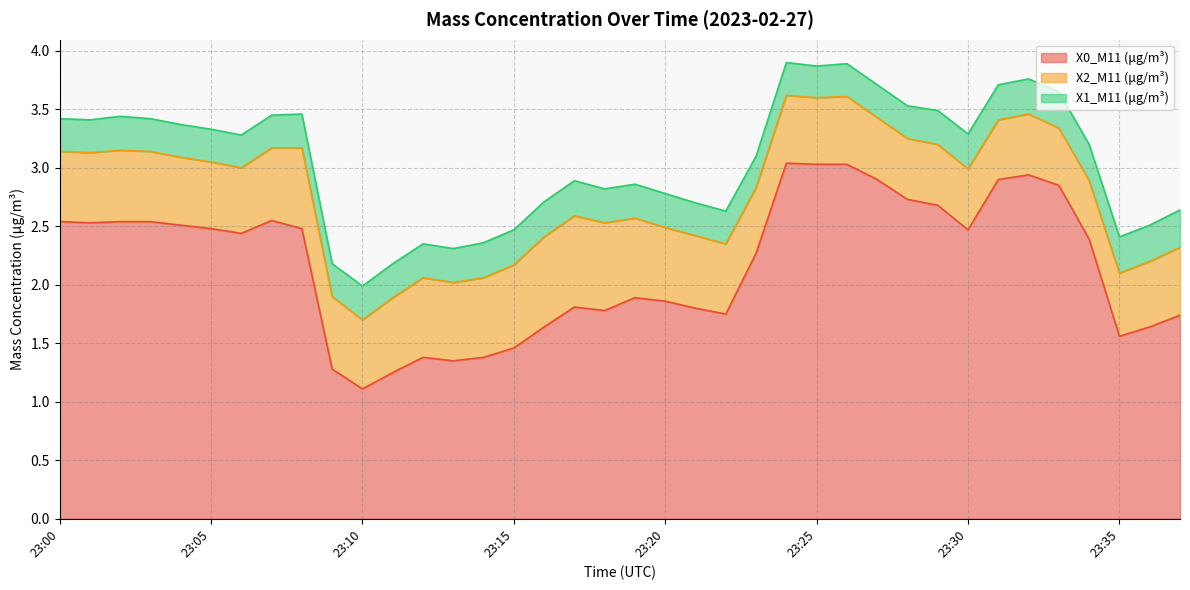

Reading right to left, list all the values displayed in this chart.

X0_M11 (μg/m³): 23:37=1.7	23:36=1.6	23:35=1.6	23:34=2.4	23:33=2.9	23:32=2.9	23:31=2.9	23:30=2.5	23:29=2.7	23:28=2.7	23:27=2.9	23:26=3.0	23:25=3.0	23:24=3.0	23:23=2.3	23:22=1.8	23:21=1.8	23:20=1.9	23:19=1.9	23:18=1.8	23:17=1.8	23:16=1.6	23:15=1.5	23:14=1.4	23:13=1.4	23:12=1.4	23:11=1.2	23:10=1.1	23:09=1.3	23:08=2.5	23:07=2.5	23:06=2.4	23:05=2.5	23:04=2.5	23:03=2.5	23:02=2.5	23:01=2.5	23:00=2.5
X2_M11 (μg/m³): 23:37=0.6	23:36=0.6	23:35=0.5	23:34=0.5	23:33=0.5	23:32=0.5	23:31=0.5	23:30=0.5	23:29=0.5	23:28=0.5	23:27=0.5	23:26=0.6	23:25=0.6	23:24=0.6	23:23=0.6	23:22=0.6	23:21=0.6	23:20=0.6	23:19=0.7	23:18=0.8	23:17=0.8	23:16=0.8	23:15=0.7	23:14=0.7	23:13=0.7	23:12=0.7	23:11=0.6	23:10=0.6	23:09=0.6	23:08=0.7	23:07=0.6	23:06=0.6	23:05=0.6	23:04=0.6	23:03=0.6	23:02=0.6	23:01=0.6	23:00=0.6
X1_M11 (μg/m³): 23:37=0.3	23:36=0.3	23:35=0.3	23:34=0.3	23:33=0.3	23:32=0.3	23:31=0.3	23:30=0.3	23:29=0.3	23:28=0.3	23:27=0.3	23:26=0.3	23:25=0.3	23:24=0.3	23:23=0.3	23:22=0.3	23:21=0.3	23:20=0.3	23:19=0.3	23:18=0.3	23:17=0.3	23:16=0.3	23:15=0.3	23:14=0.3	23:13=0.3	23:12=0.3	23:11=0.3	23:10=0.3	23:09=0.3	23:08=0.3	23:07=0.3	23:06=0.3	23:05=0.3	23:04=0.3	23:03=0.3	23:02=0.3	23:01=0.3	23:00=0.3